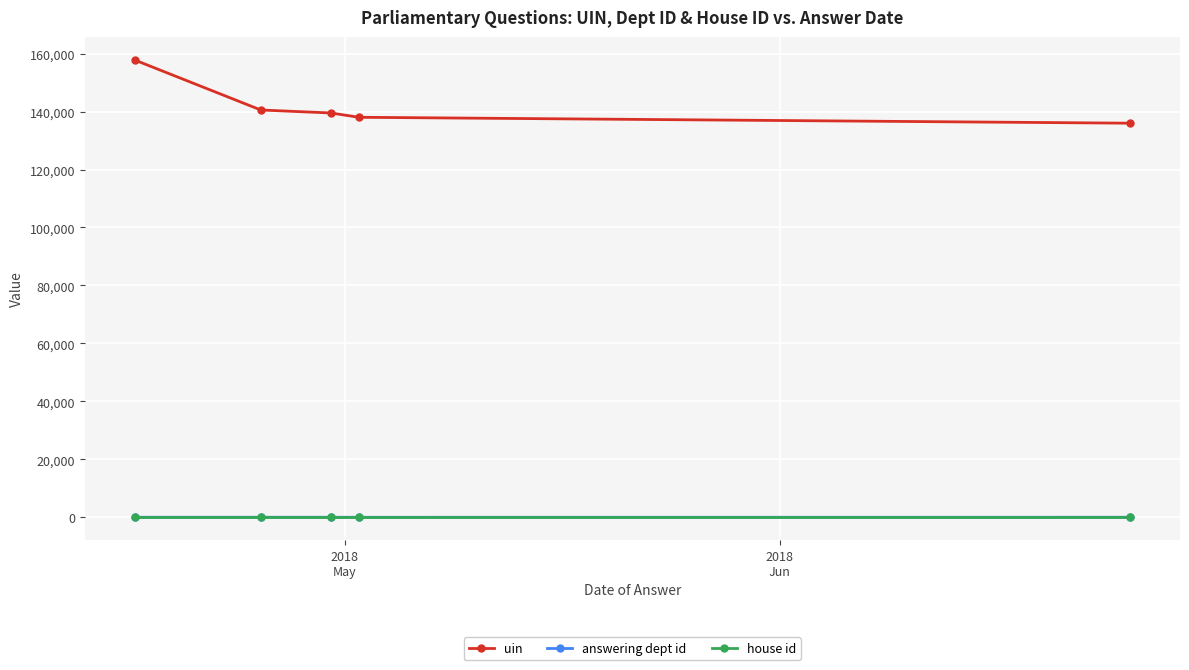

True or false: answering dept id and uin cross at least once.

False